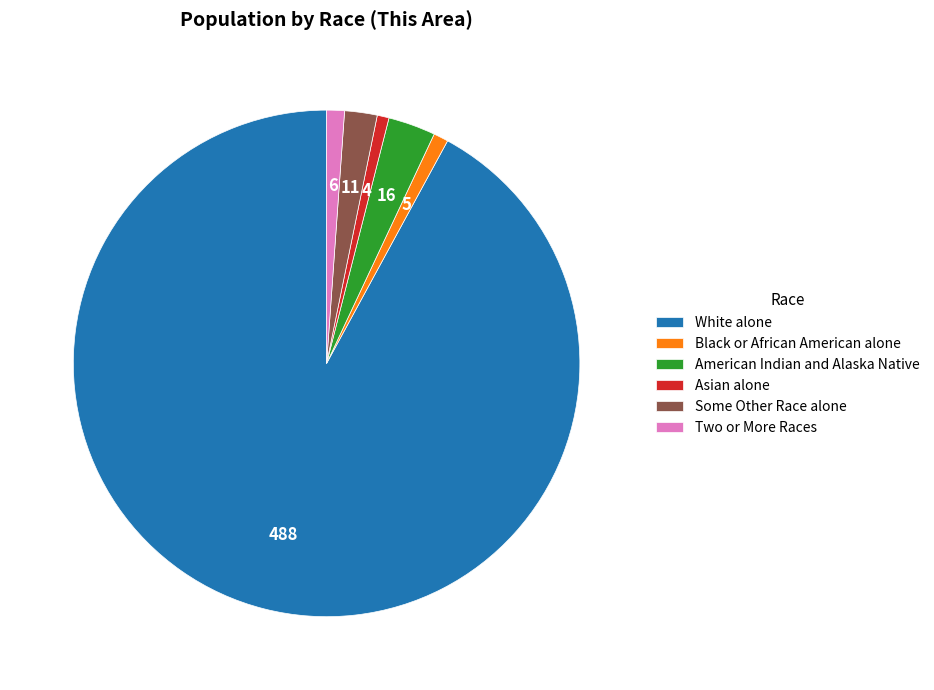

Does White alone account for over 50% of the chart?

Yes